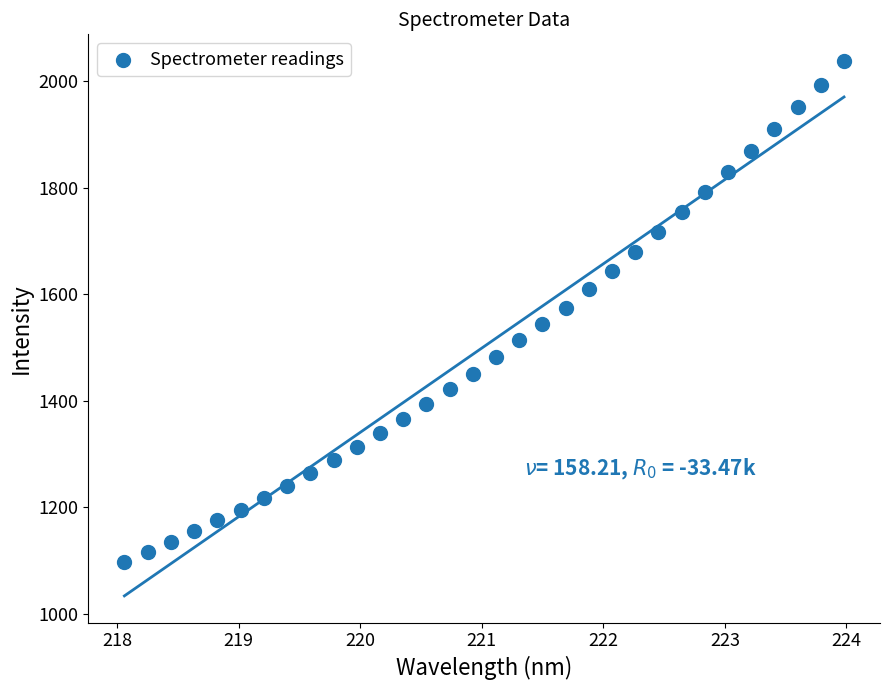

What is the range of X values (max minus min)?

5.9